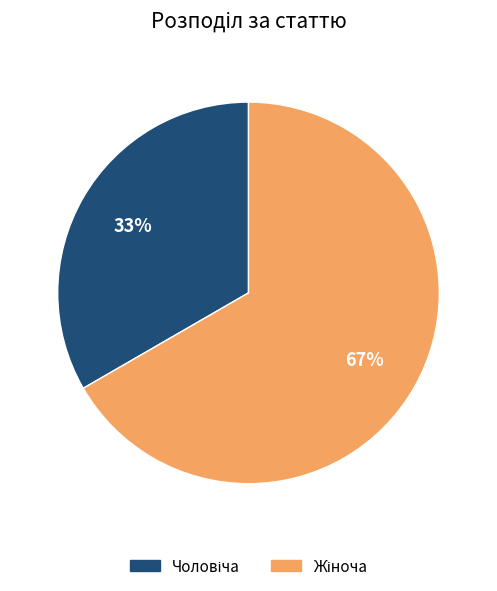

Is there a majority slice in this chart?

Yes